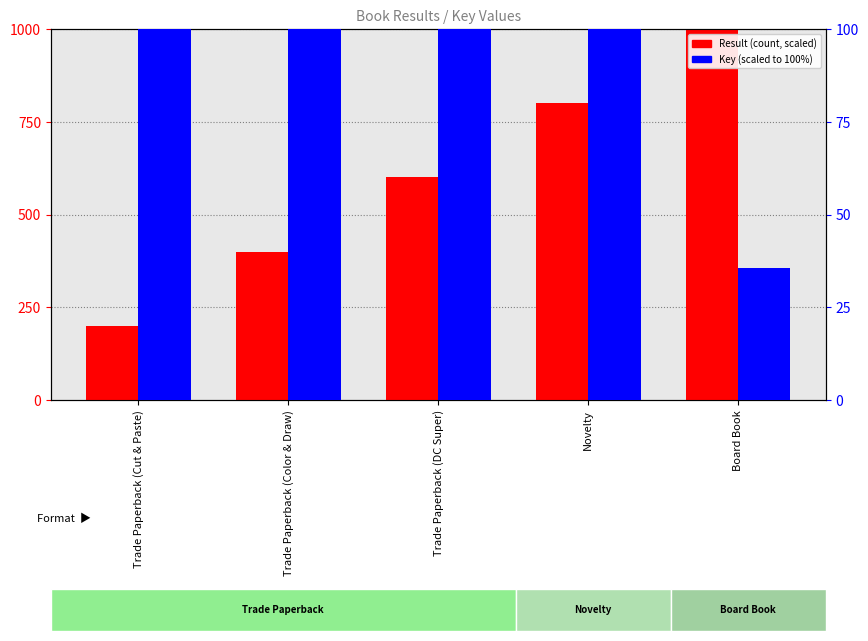

Read the Result (scaled) value at Board Book.

1000.0